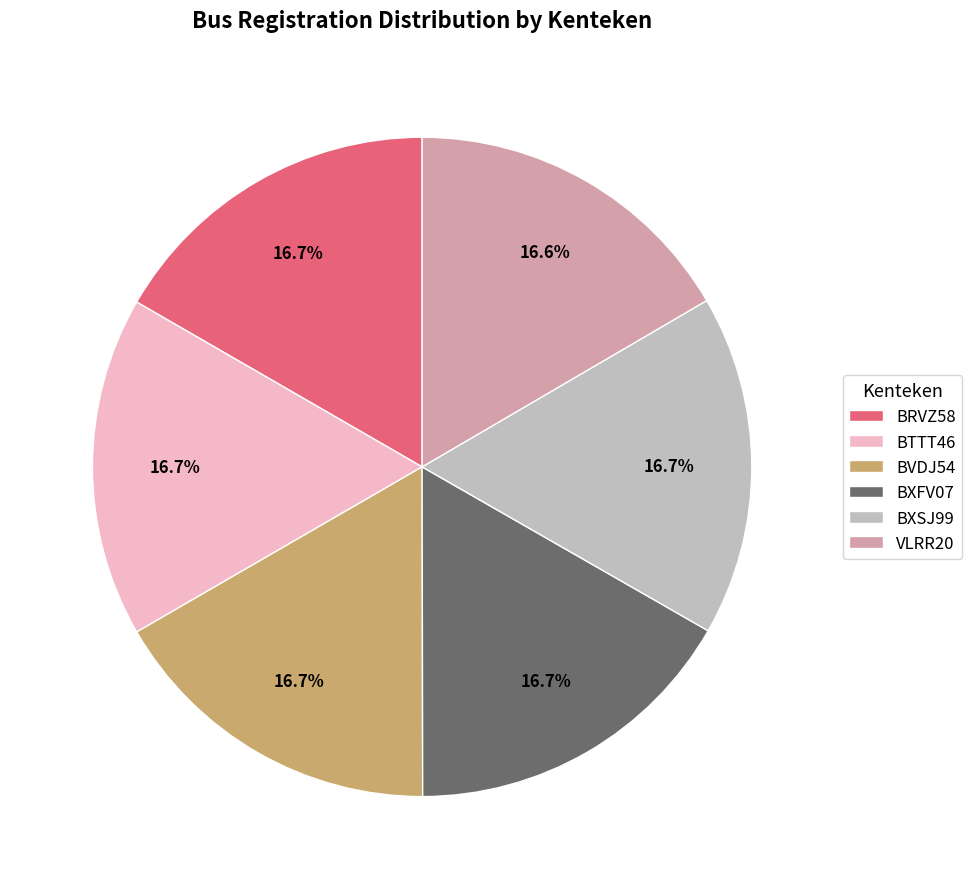

Is there a majority slice in this chart?

No